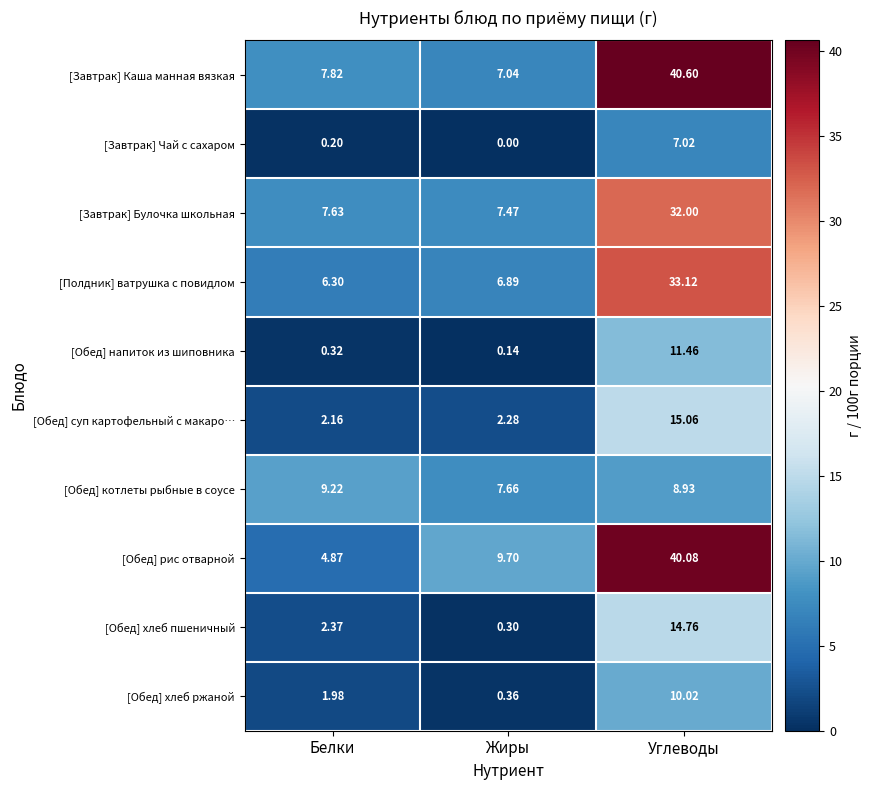

Rank the series at Жиры from highest to lowest value.

[Обед] рис отварной, [Обед] котлеты рыбные в соусе, [Завтрак] Булочка школьная, [Завтрак] Каша манная вязкая, [Полдник] ватрушка с повидлом, [Обед] суп картофельный с макаро…, [Обед] хлеб ржаной, [Обед] хлеб пшеничный, [Обед] напиток из шиповника, [Завтрак] Чай с сахаром